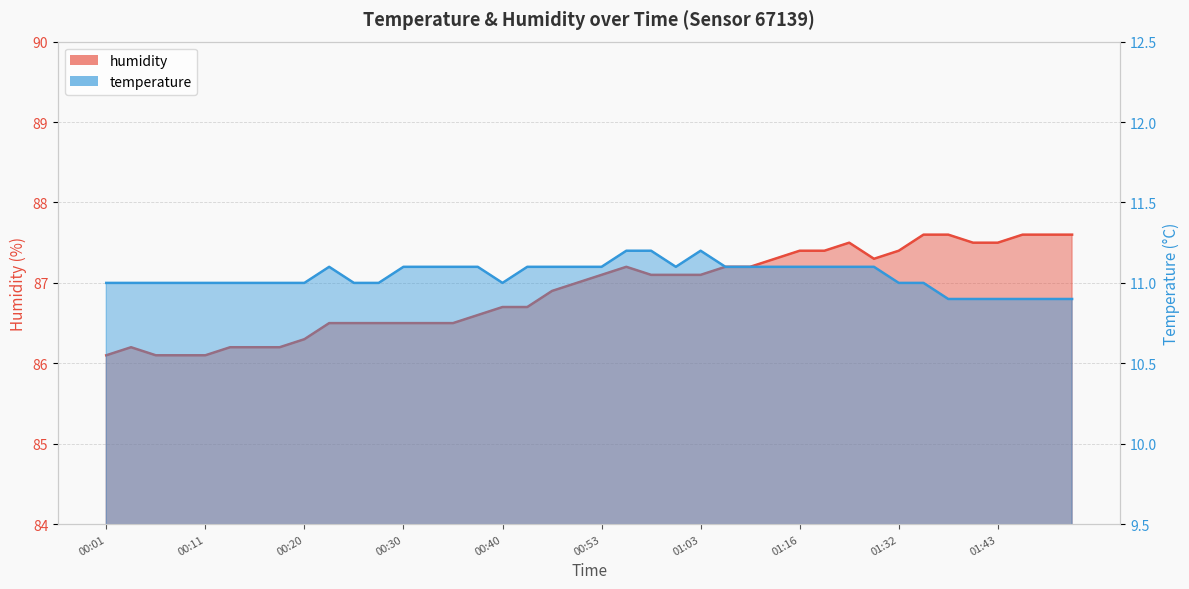

Does the chart display data point markers on the line(s)?

No